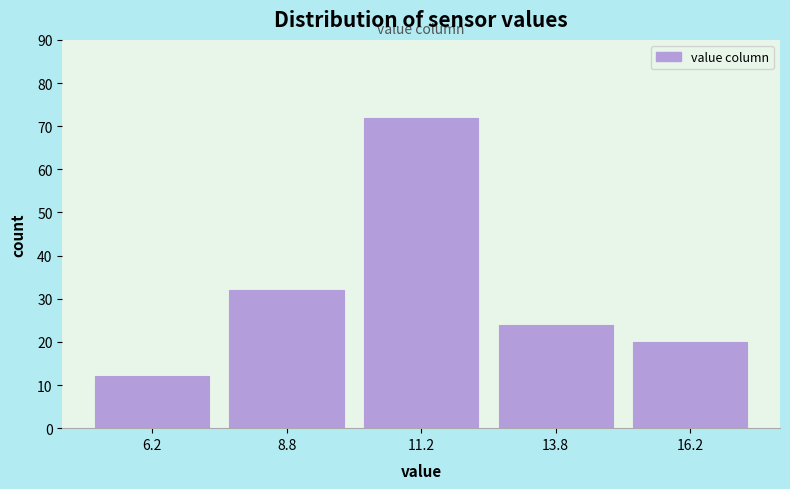

What is the height of the bar covering 7.5 to 10.0 on the x-axis? The values are not printed on the chart, so give them approximately, as read against the axis.

32